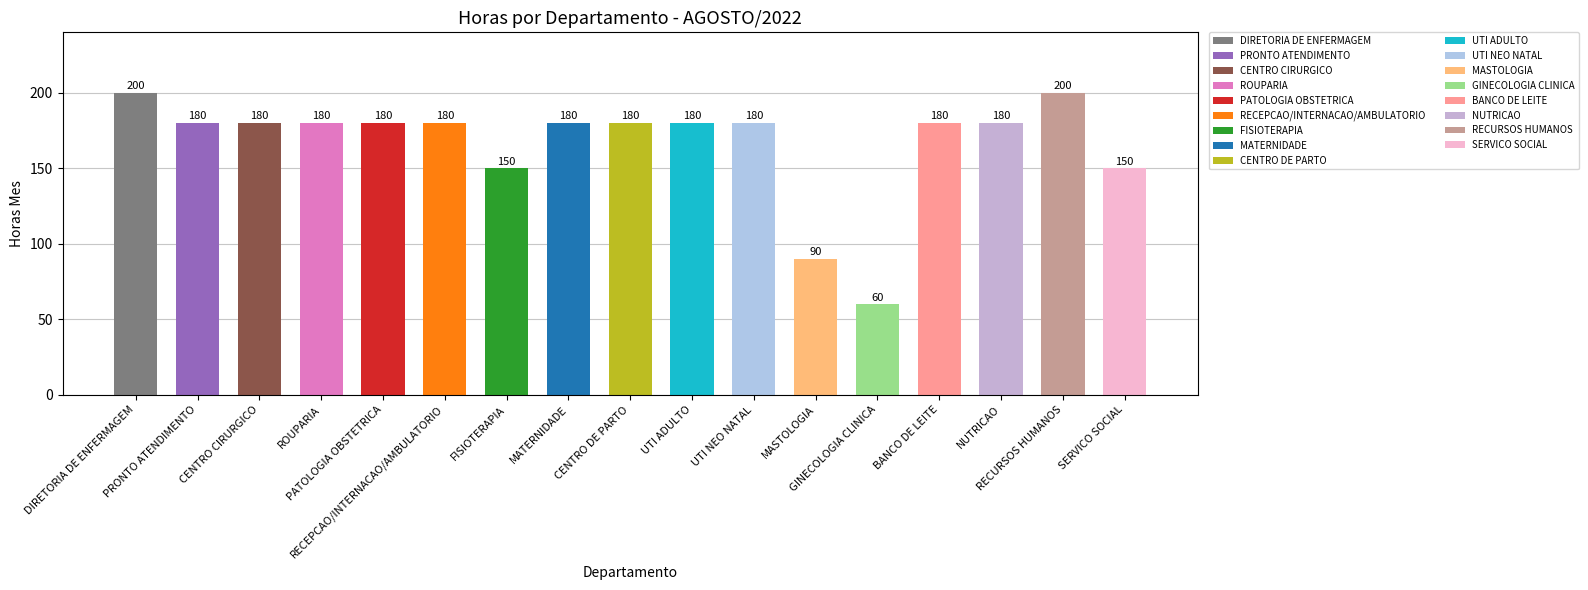

The chart shows a value of 180 at PRONTO ATENDIMENTO. True or false?

True